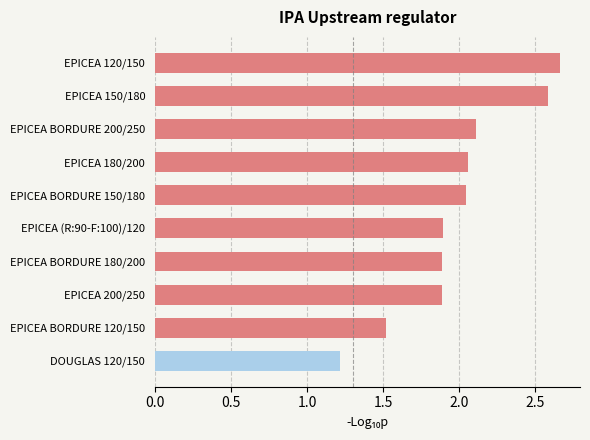

What is the difference between the maximum and minimum values?

1.4